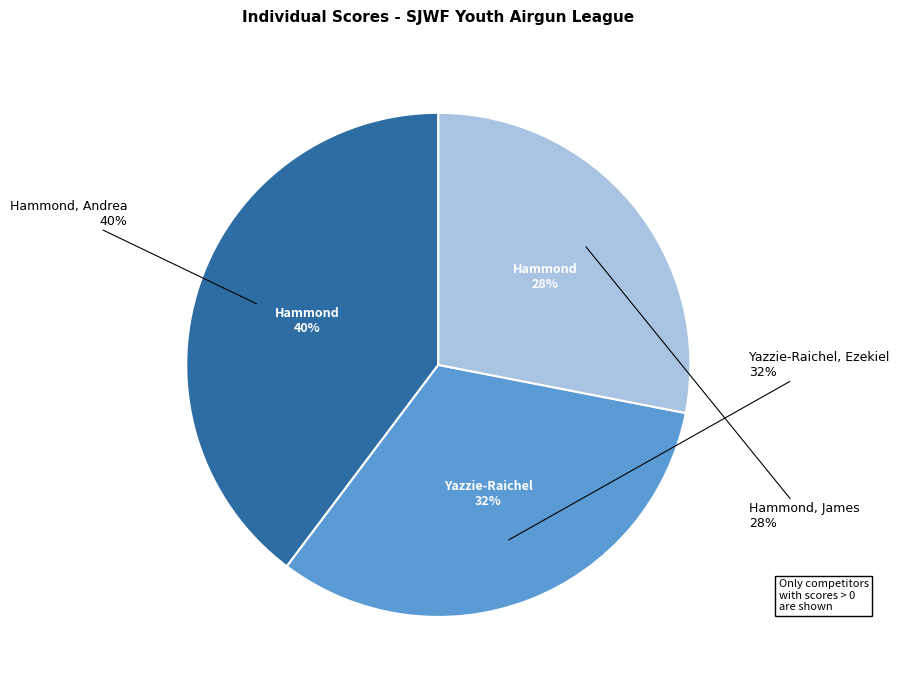

To the nearest percent, what portion does Hammond, James represent?

28%